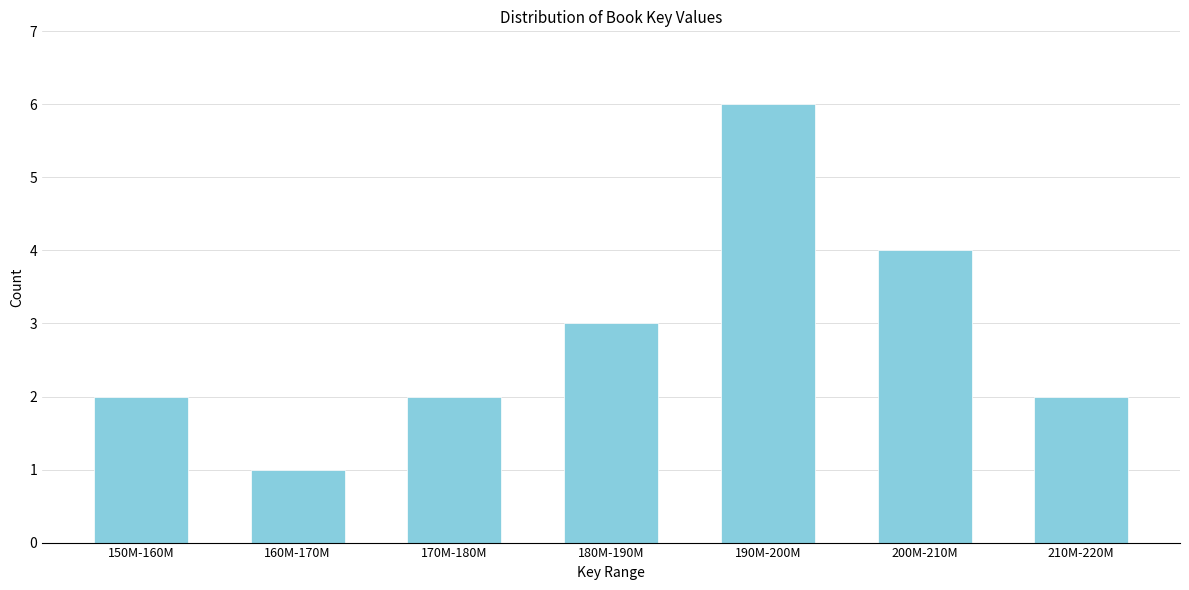

Reading left to right, extract all data points from this chart.

2	1	2	3	6	4	2